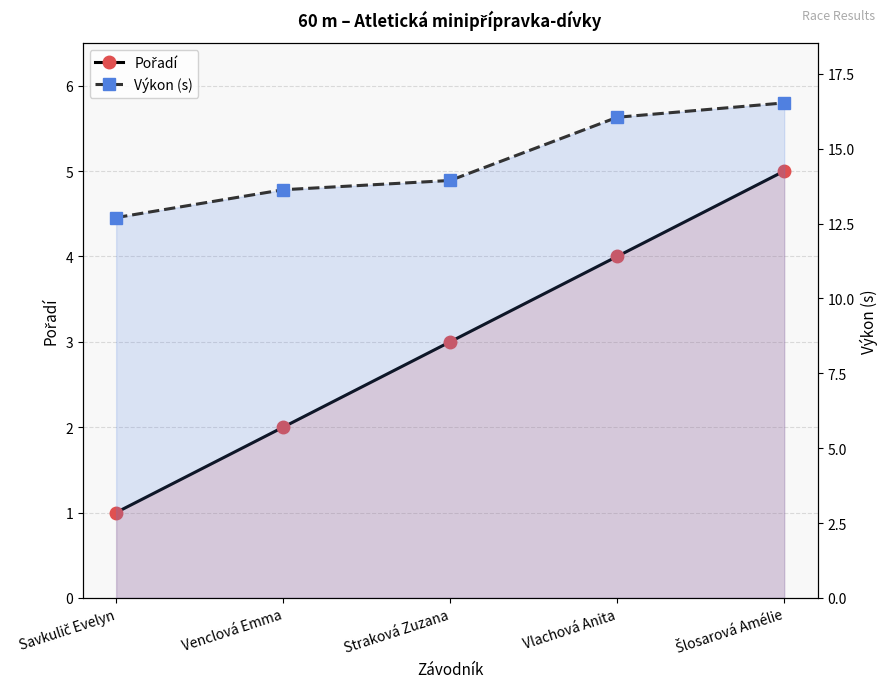

What is the difference between the maximum and minimum values in the Výkon (s) series?

3.8